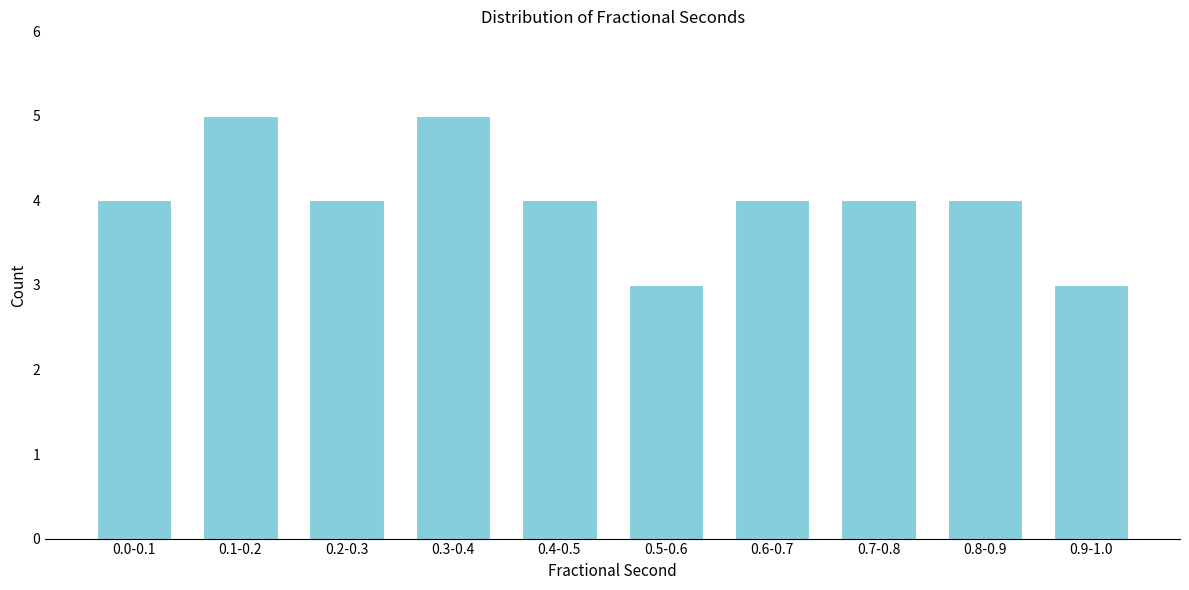

Reading left to right, list all the values displayed in this chart.

0.0-0.1=4	0.1-0.2=5	0.2-0.3=4	0.3-0.4=5	0.4-0.5=4	0.5-0.6=3	0.6-0.7=4	0.7-0.8=4	0.8-0.9=4	0.9-1.0=3